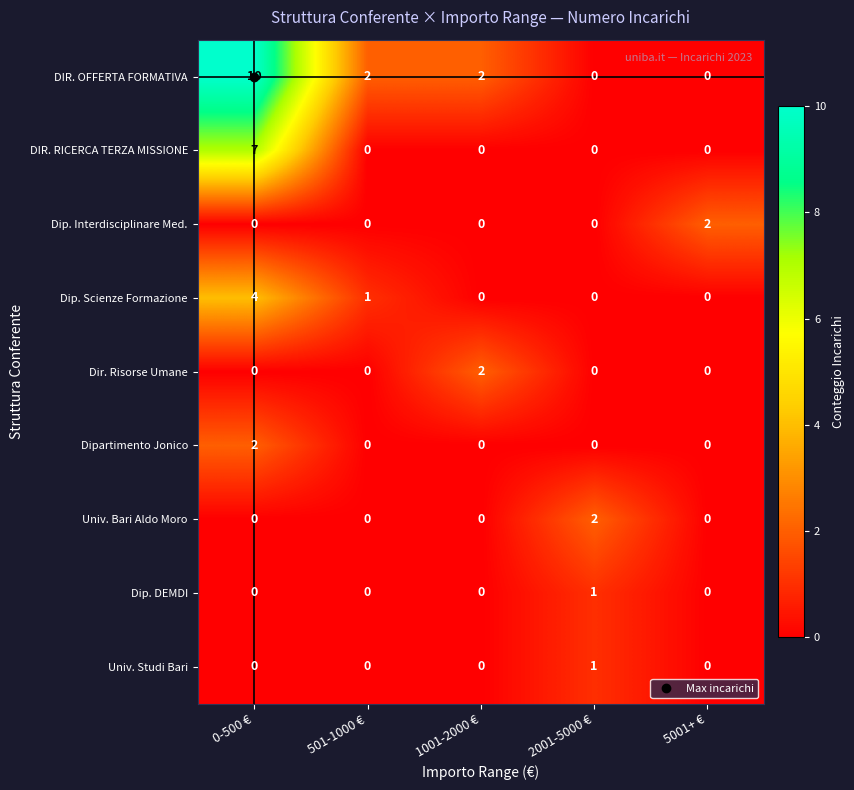

Count the DIR. RICERCA TERZA MISSIONE values in the range 0 to 1.

4